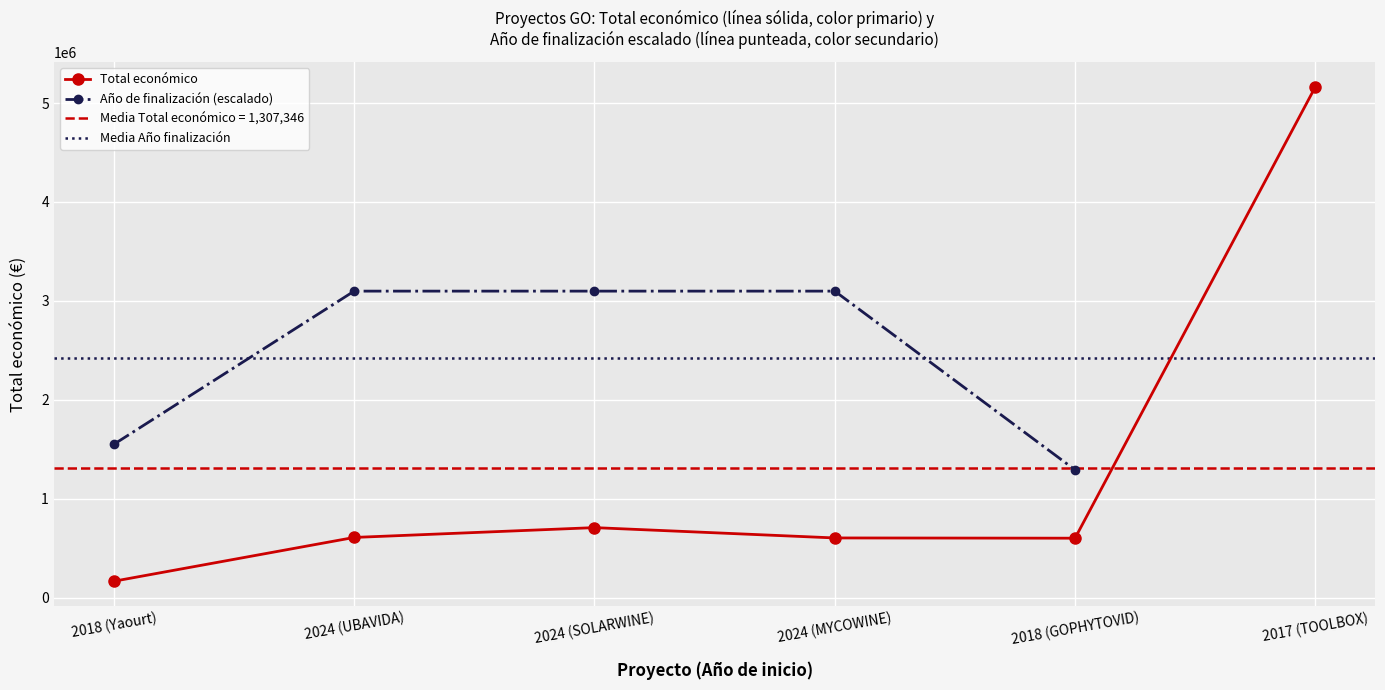

Reading left to right, transcribe all the data shown in this chart.

164600.0	607342.0	706697.0	602295.4	599806.0	5163335.0